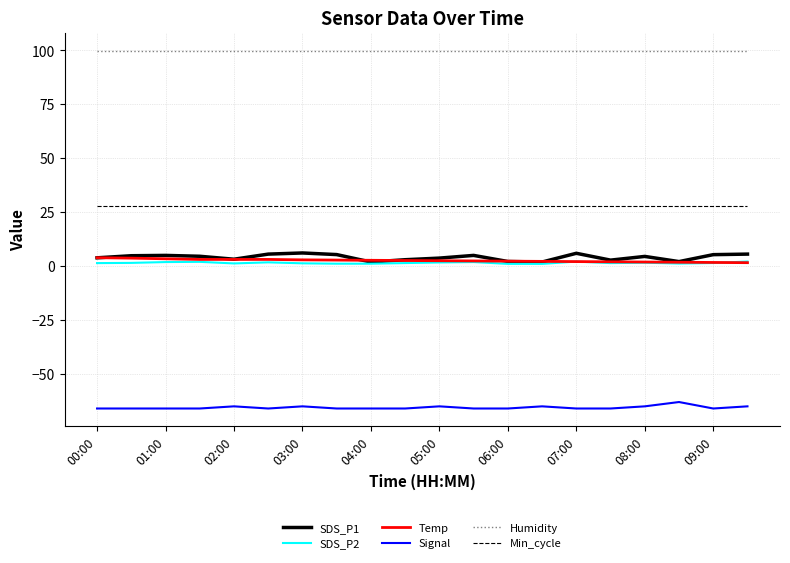

What are all the series names shown in the legend?

SDS_P1, SDS_P2, Temp, Signal, Humidity, Min_cycle